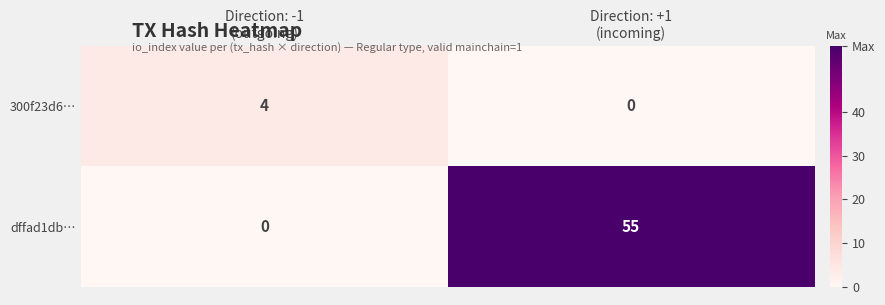

What is the maximum value shown in the chart?

55